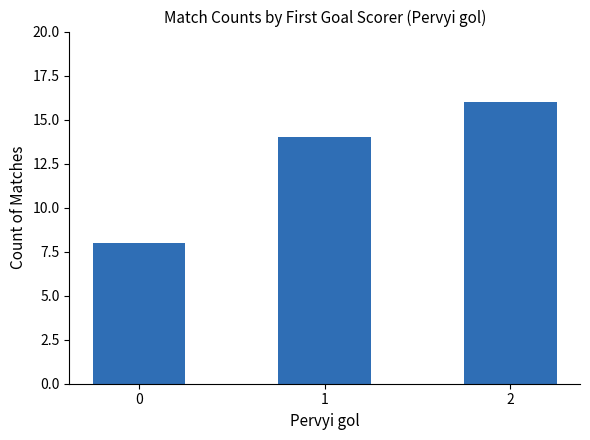

At which label is the value closest to 12?

1